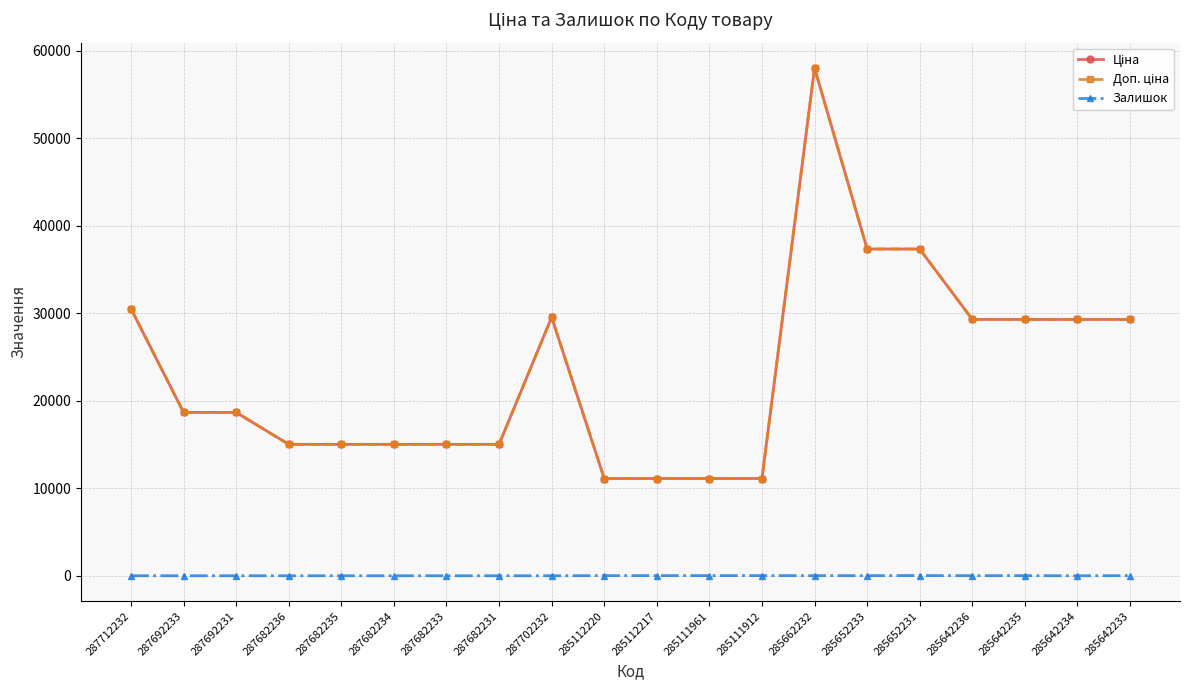

What is the maximum value for Доп. ціна?

58037.0